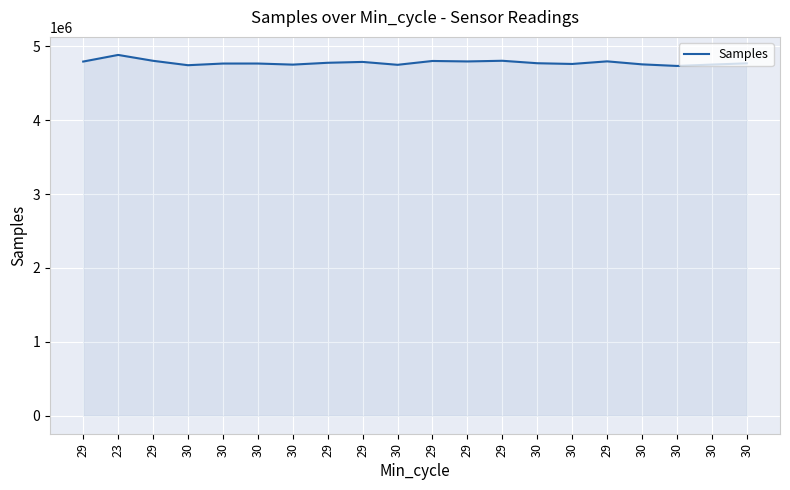

What is the label of the 1st point from the right?

30